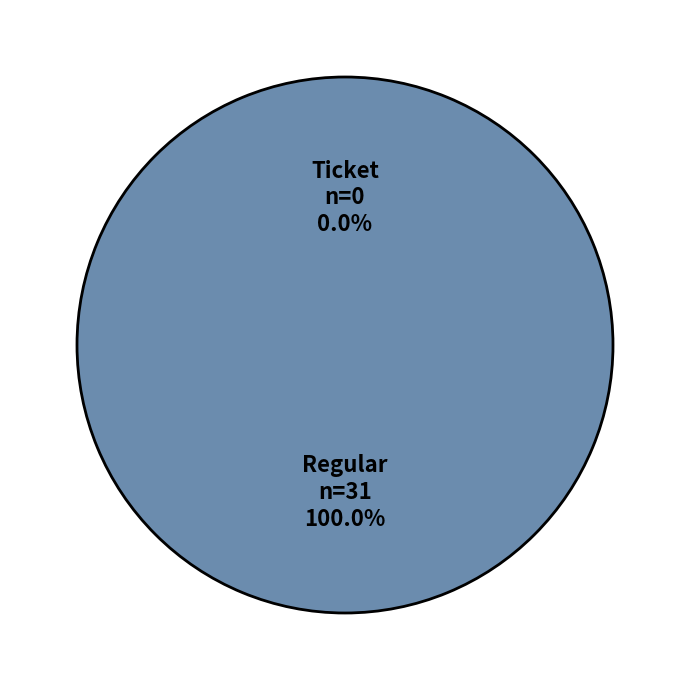

Rank the categories by value from highest to lowest.

Regular, Ticket